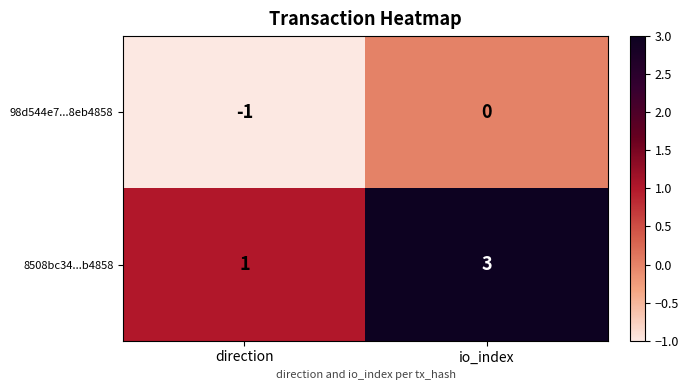

The 98d544e7...8eb4858 series shows -2 at direction. True or false?

False